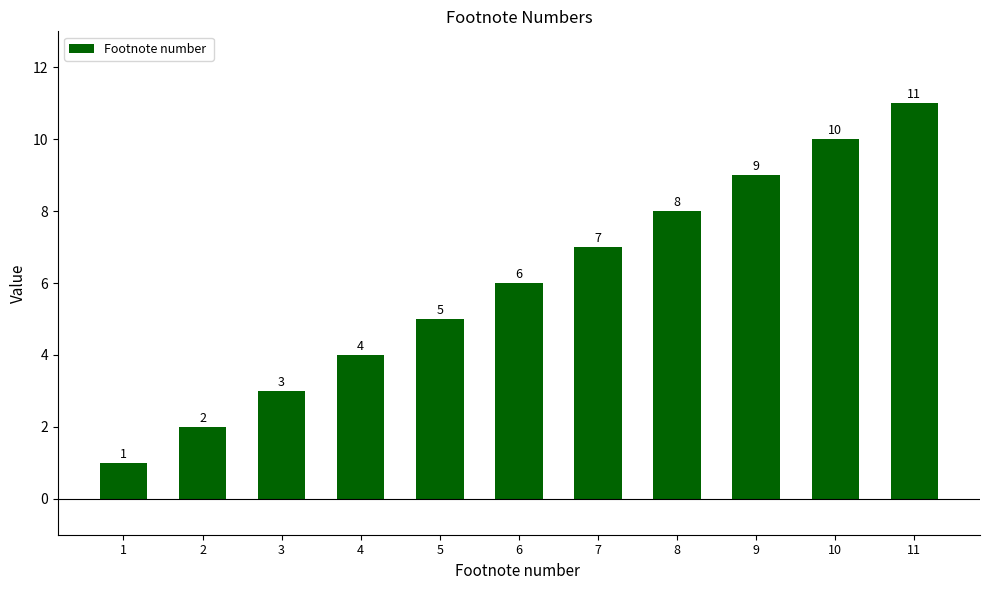

What is the value of the 5th bar from the left?

5